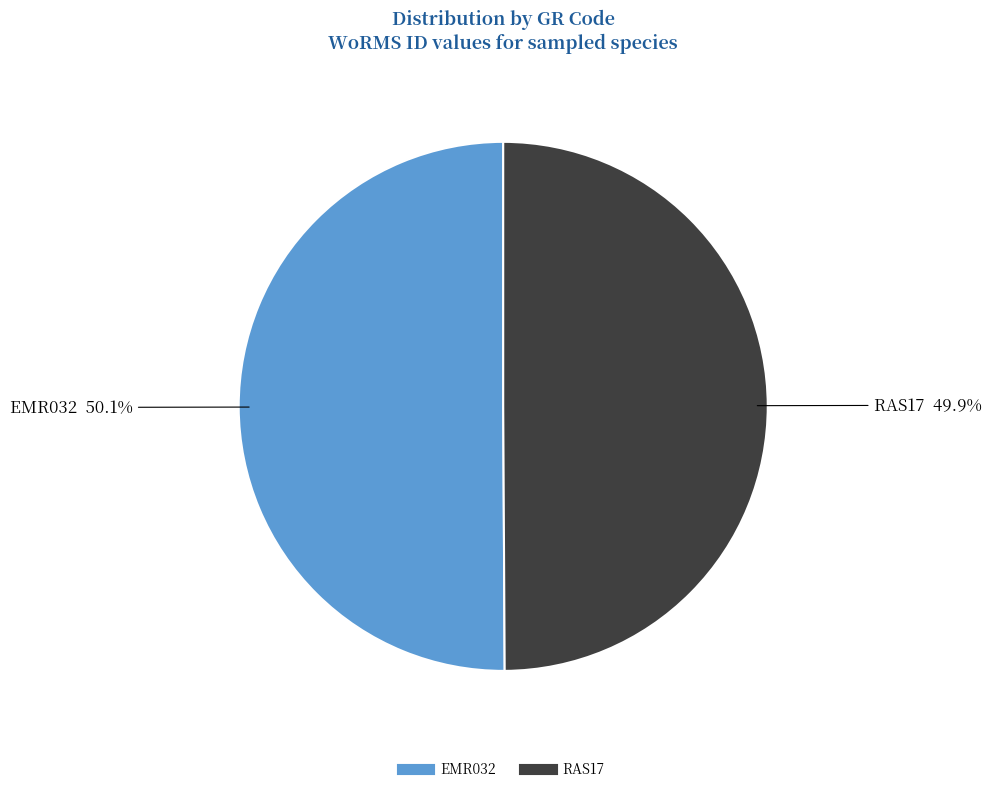

What is the ratio of the value at RAS17 to the value at EMR032?

1.0